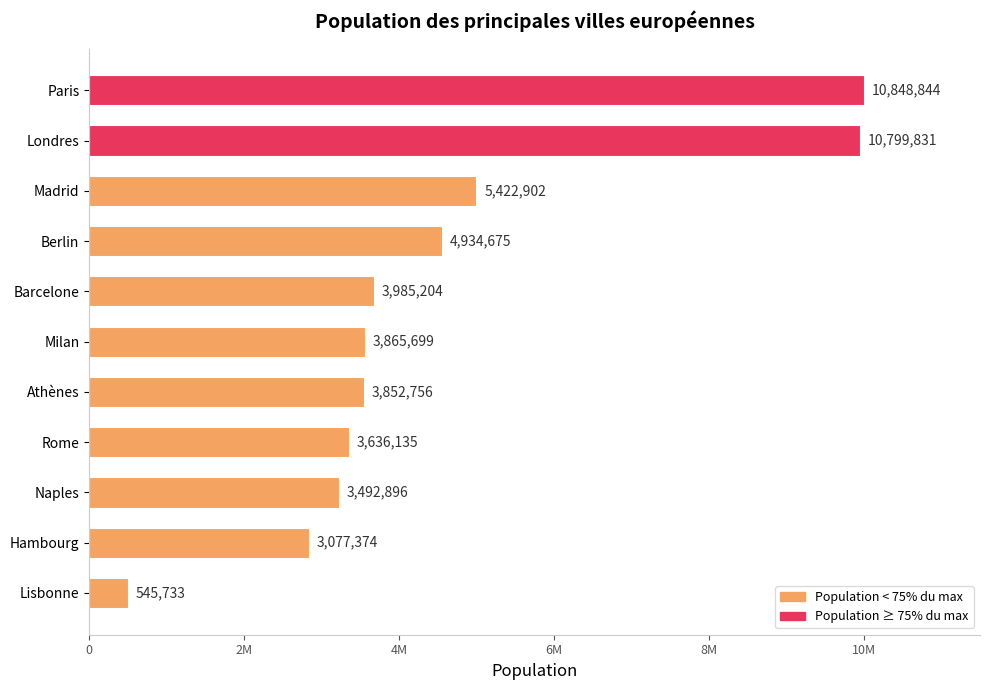

What is the sum of all values?

54462049